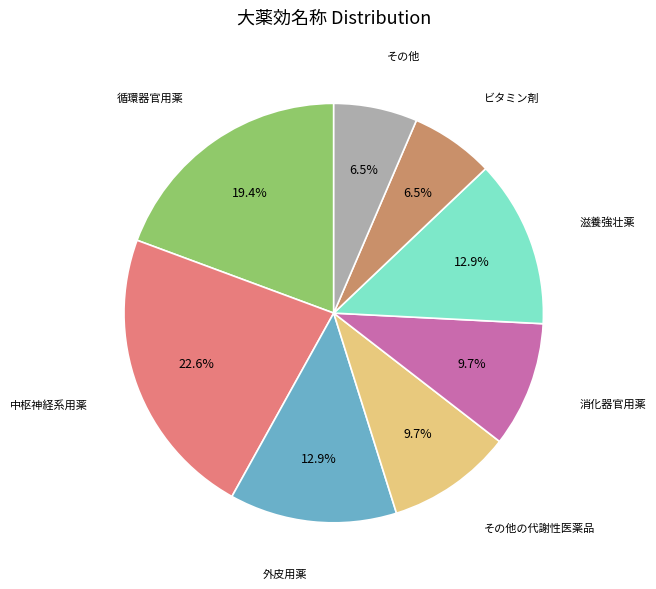

How many segments does this pie chart have?

8